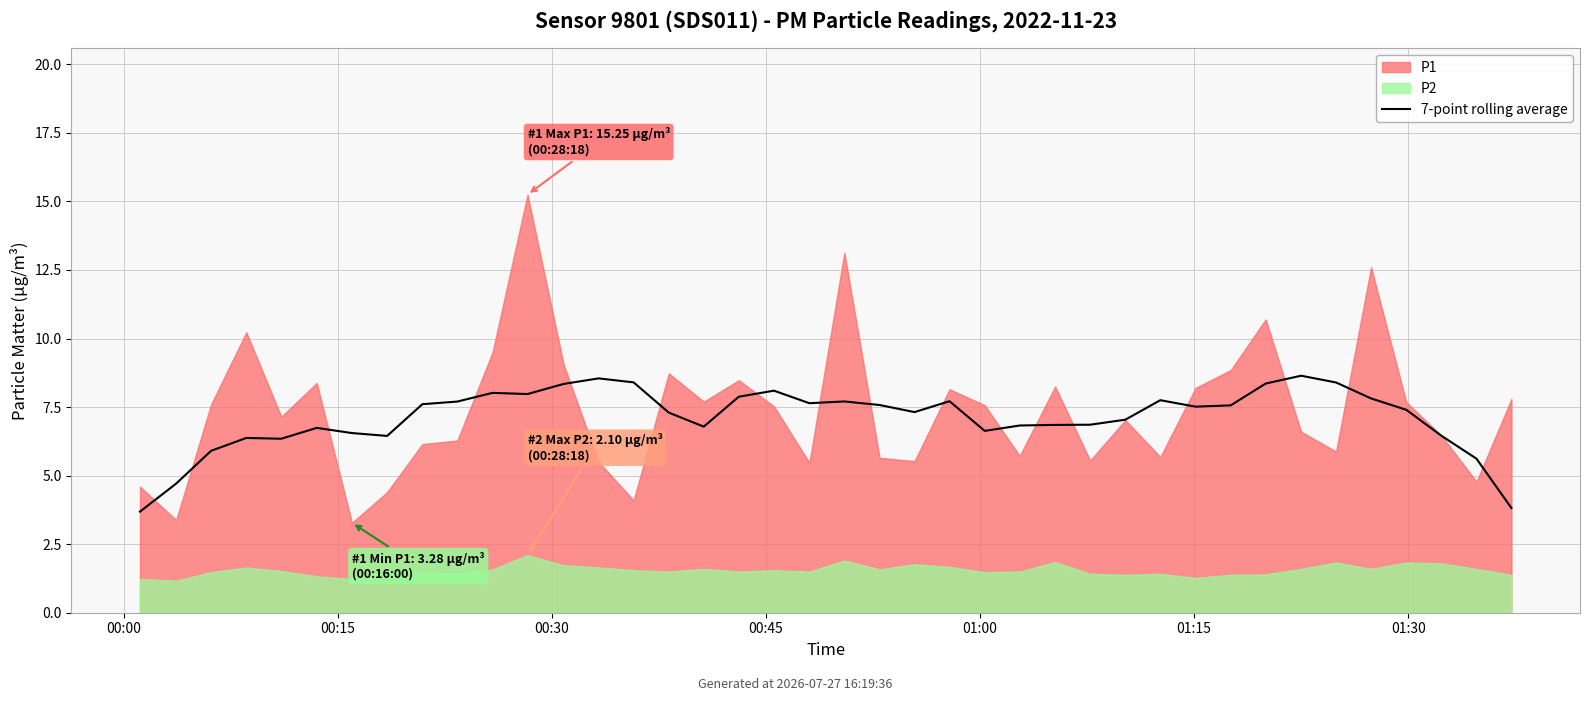

True or false: the data shows 2.7 at 22.

False